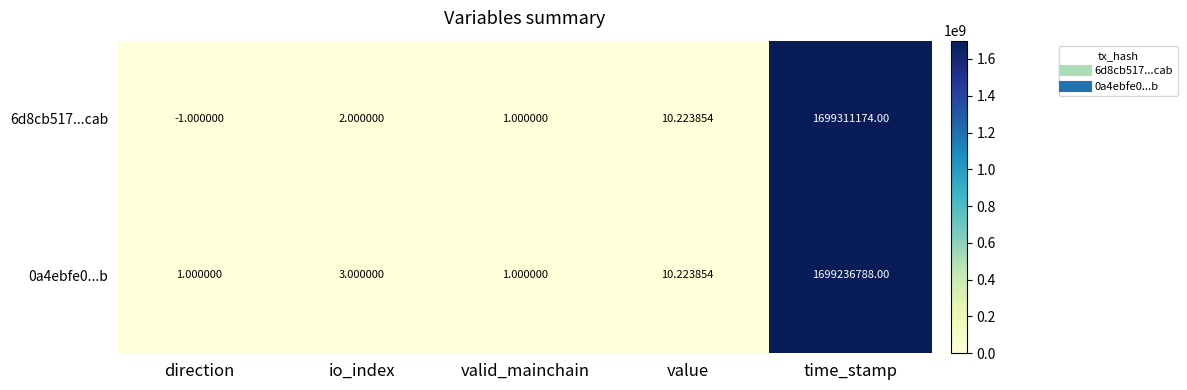

Which label corresponds to the largest value in the chart?

time_stamp